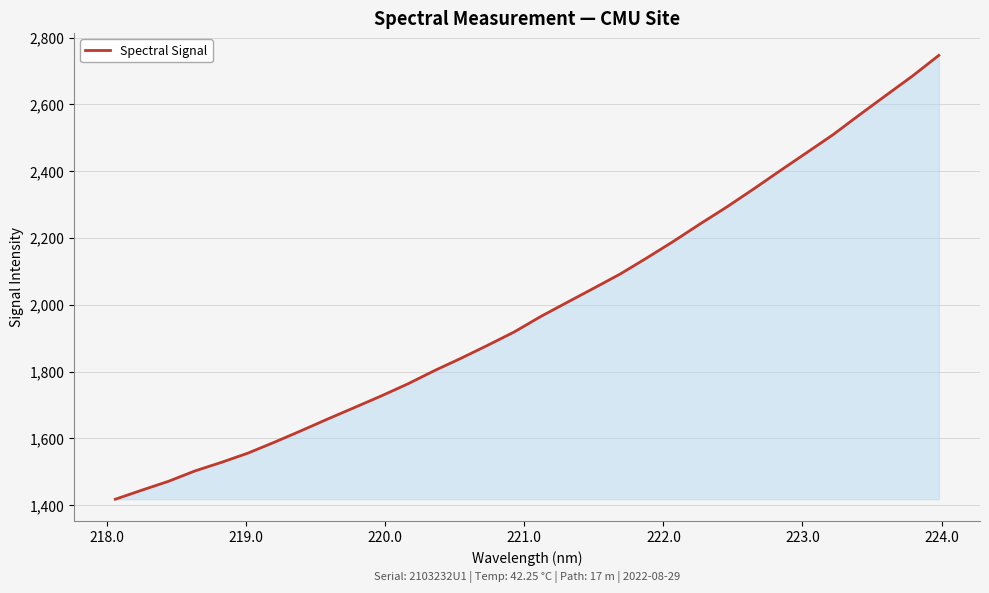

How many categories are shown in the chart?

32